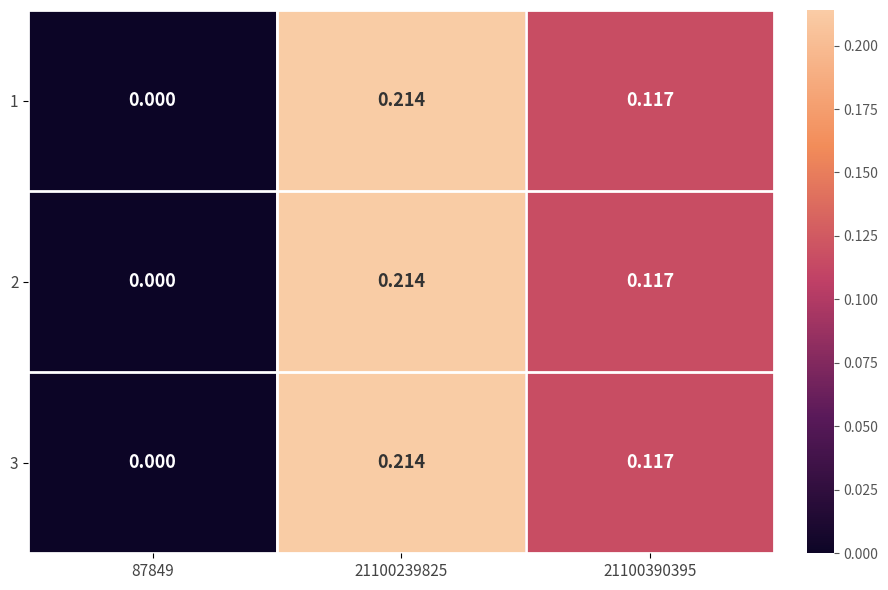

Is the value of 3 at 21100390395 greater than the value of 1 at 87849?

Yes